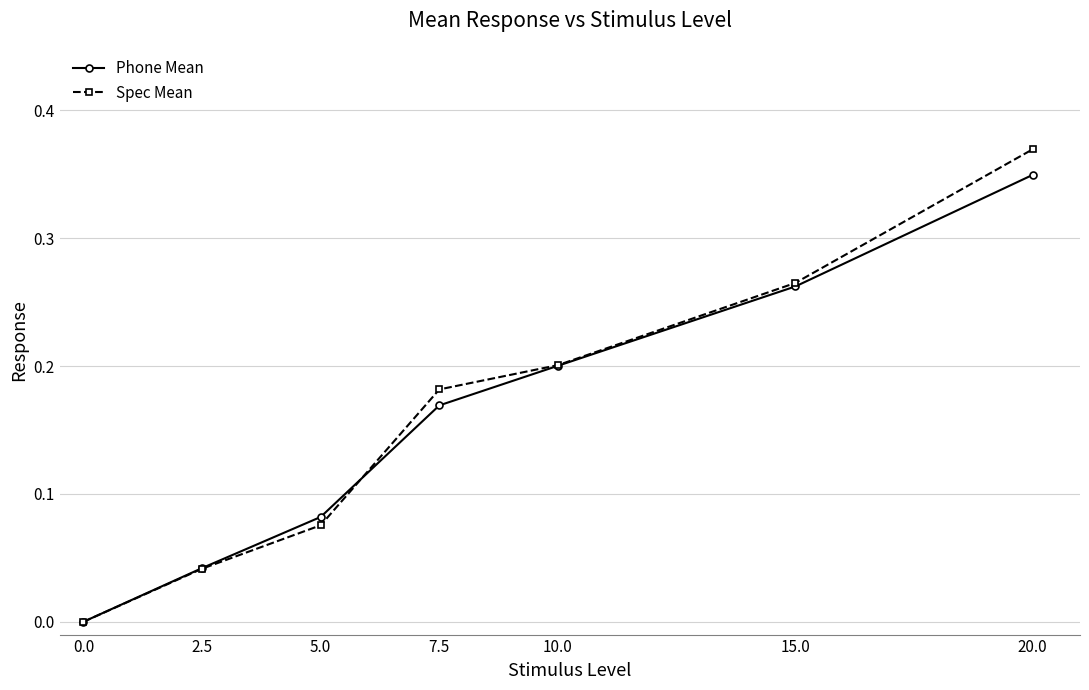

What is the label of the 4th point from the left?

7.5